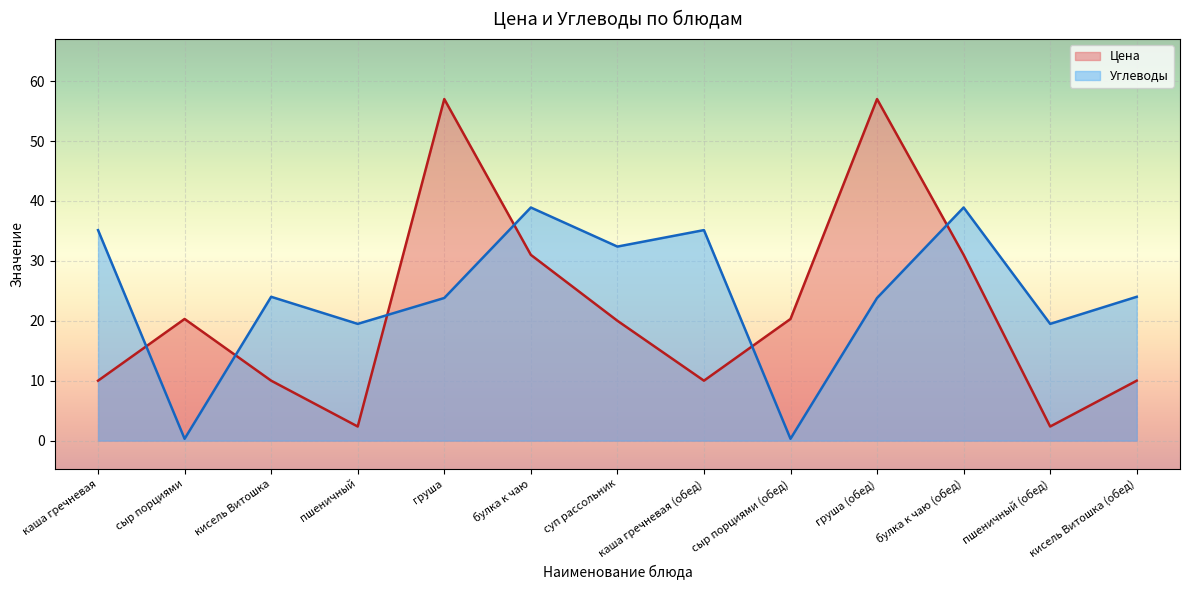

Reading left to right, extract all data points from this chart.

Цена: каша гречневая=10.0	сыр порциями=20.3	кисель Витошка=10.0	пшеничный=2.4	груша=57.0	булка к чаю=31.0	суп рассольник=20.0	каша гречневая (обед)=10.0	сыр порциями (обед)=20.3	груша (обед)=57.0	булка к чаю (обед)=31.0	пшеничный (обед)=2.4	кисель Витошка (обед)=10.0
Углеводы: каша гречневая=35.1	сыр порциями=0.3	кисель Витошка=24.0	пшеничный=19.5	груша=23.8	булка к чаю=38.9	суп рассольник=32.4	каша гречневая (обед)=35.1	сыр порциями (обед)=0.3	груша (обед)=23.8	булка к чаю (обед)=38.9	пшеничный (обед)=19.5	кисель Витошка (обед)=24.0